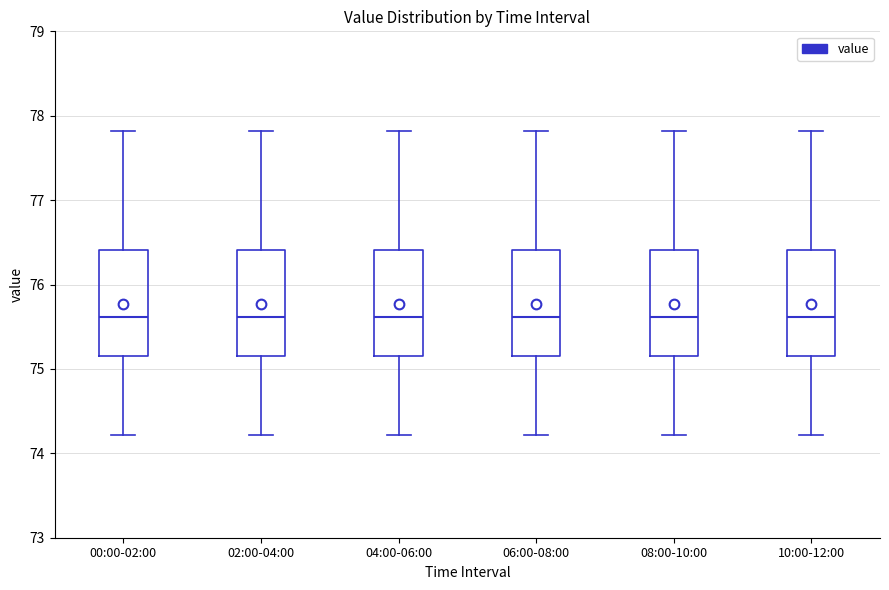

Reading left to right, read every box against the y-axis: the position of its median line, the range the box covers, and the ends of its whiskers. The values are not printed on the chart, so give them approximately, as read against the axis.

00:00-02:00: median 75.6, box 75.2 to 76.4, whiskers 74.2 to 77.8
02:00-04:00: median 75.6, box 75.2 to 76.4, whiskers 74.2 to 77.8
04:00-06:00: median 75.6, box 75.2 to 76.4, whiskers 74.2 to 77.8
06:00-08:00: median 75.6, box 75.2 to 76.4, whiskers 74.2 to 77.8
08:00-10:00: median 75.6, box 75.2 to 76.4, whiskers 74.2 to 77.8
10:00-12:00: median 75.6, box 75.2 to 76.4, whiskers 74.2 to 77.8